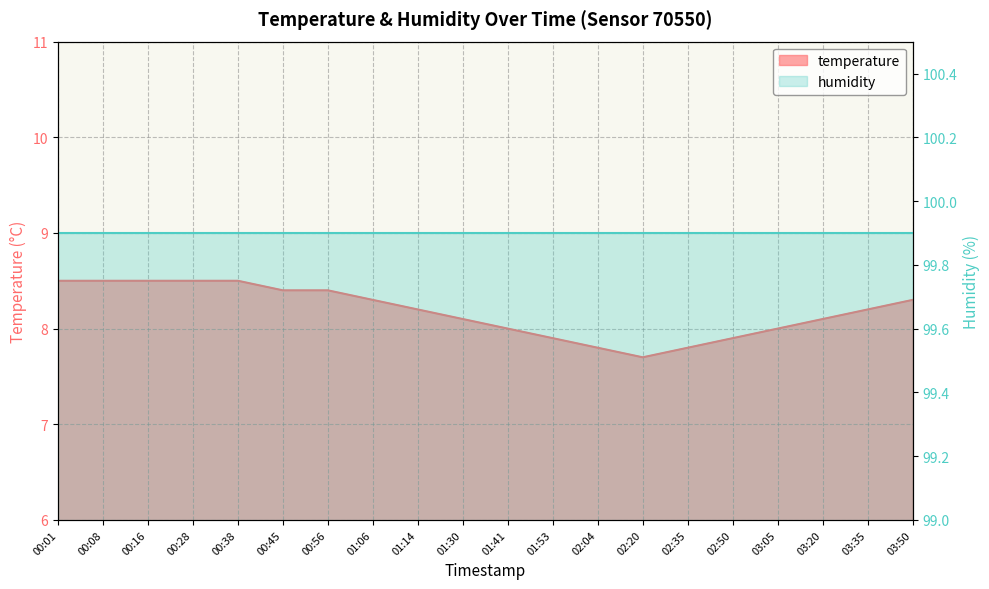

True or false: there are more than 2 points higher than both neighbors.

False